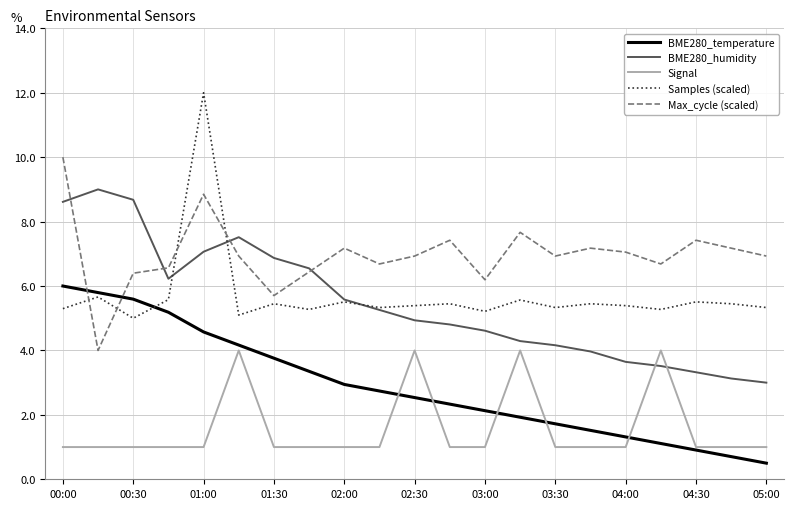

What is the lowest value of the Signal series?

1.0